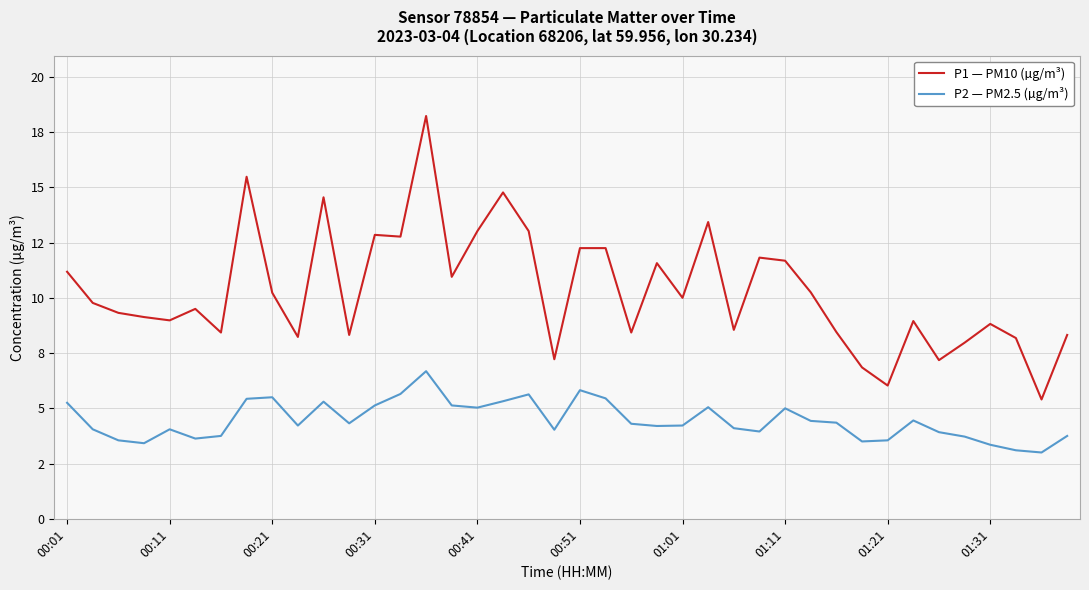

Does the chart have visible grid lines?

Yes